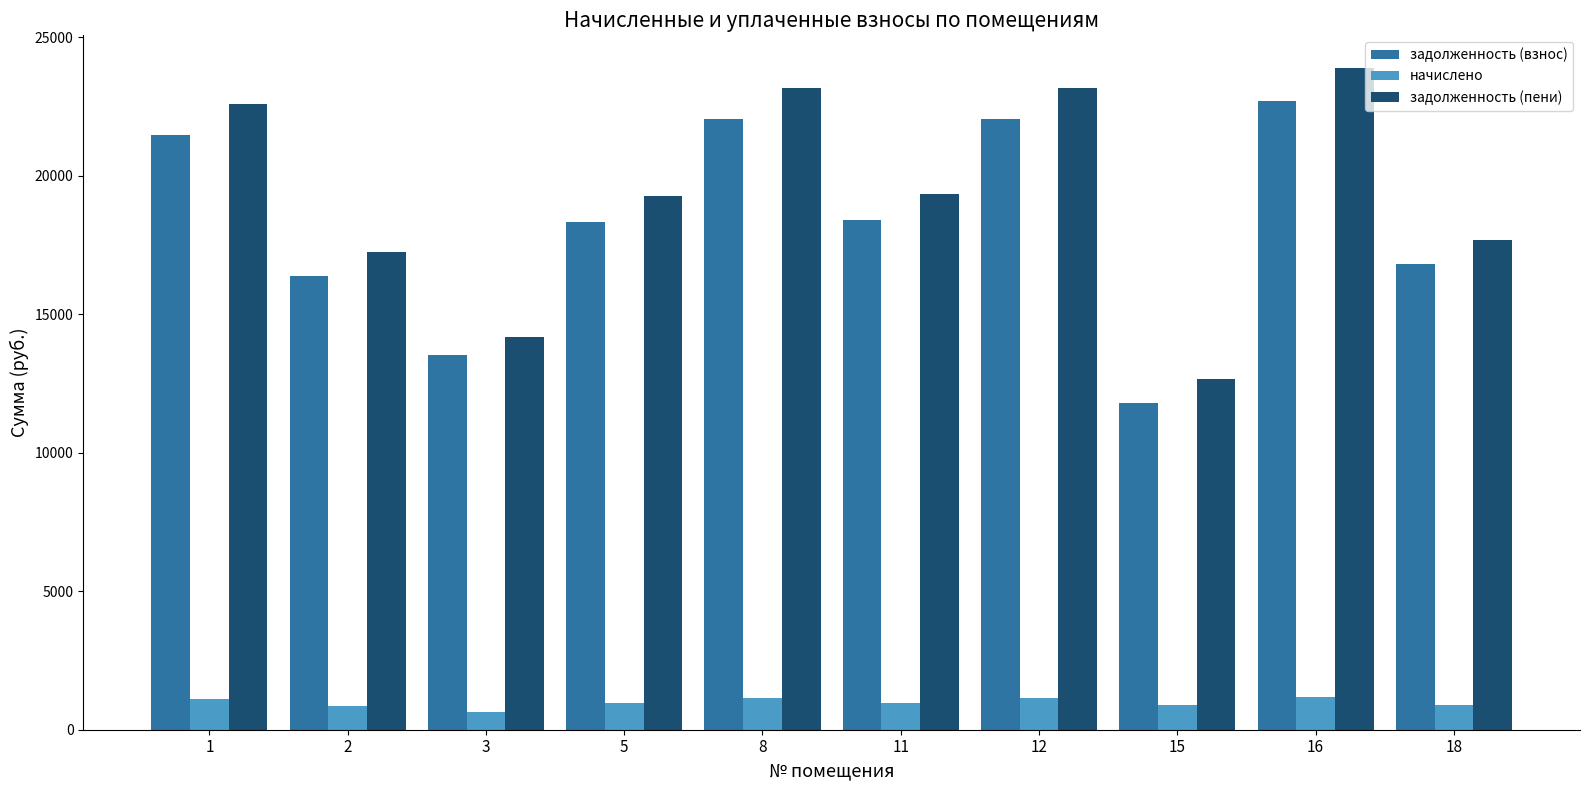

How many values in the задолженность (пени) series exceed 19348?

5